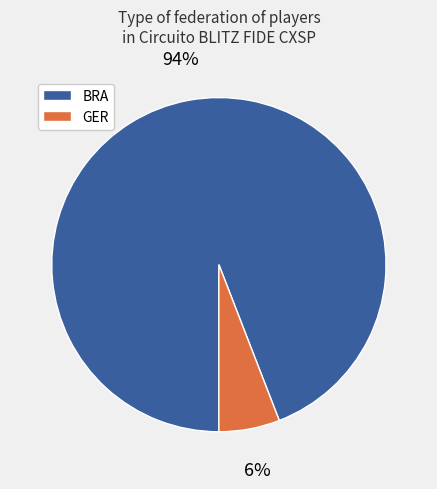

The GER slice represents 6% of the pie. True or false?

True